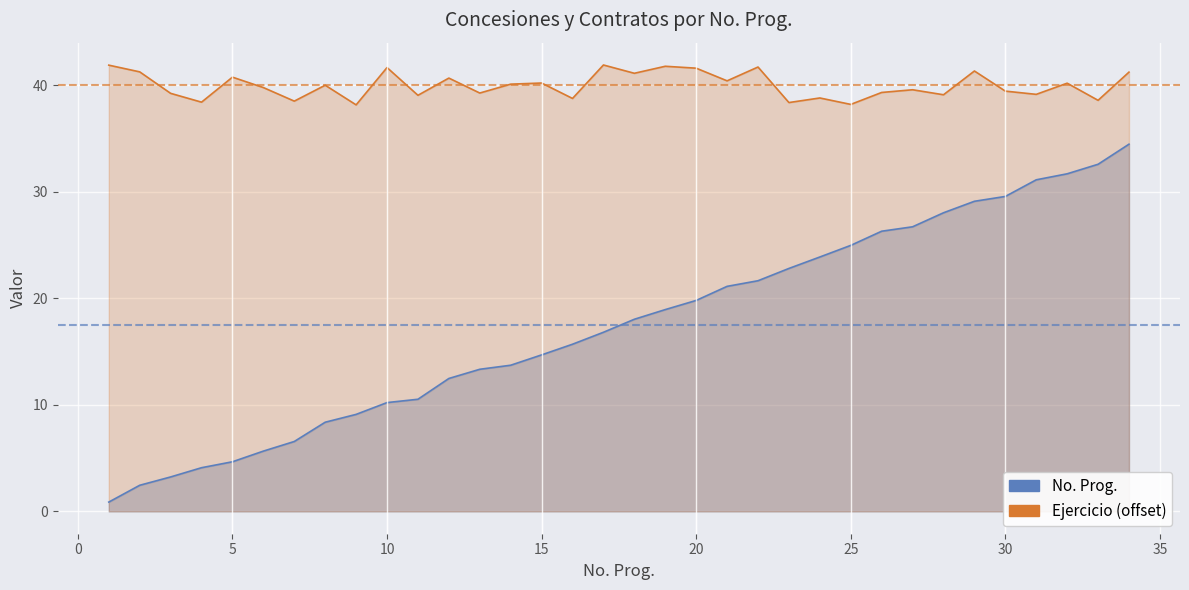

Is it true that the value at 22 is 21.6?

True